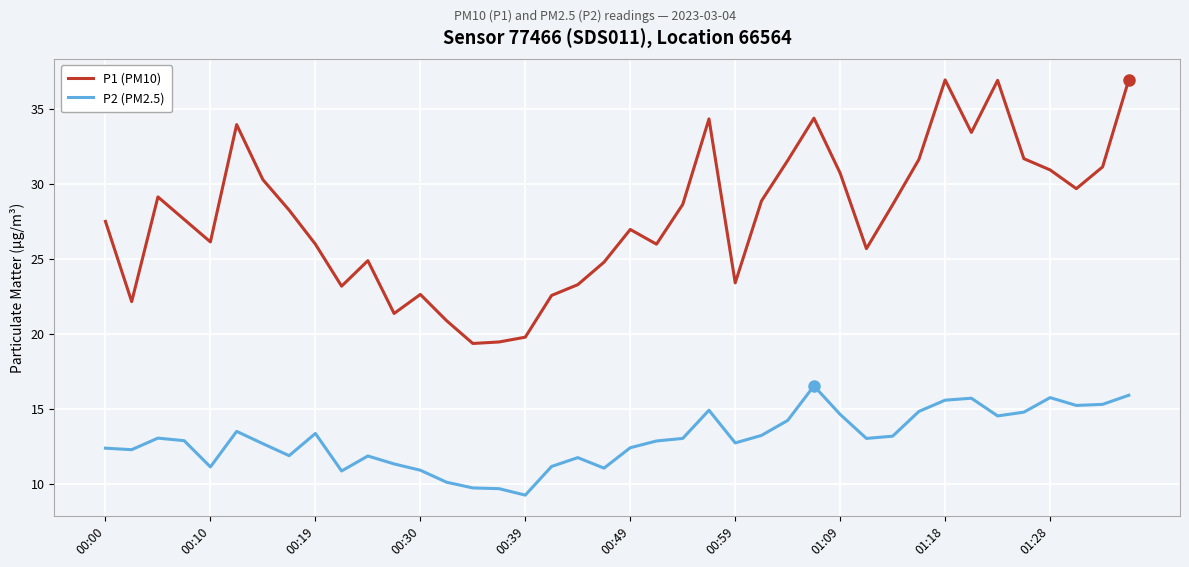

True or false: P2 (PM2.5) and P1 (PM10) intersect in this chart.

False